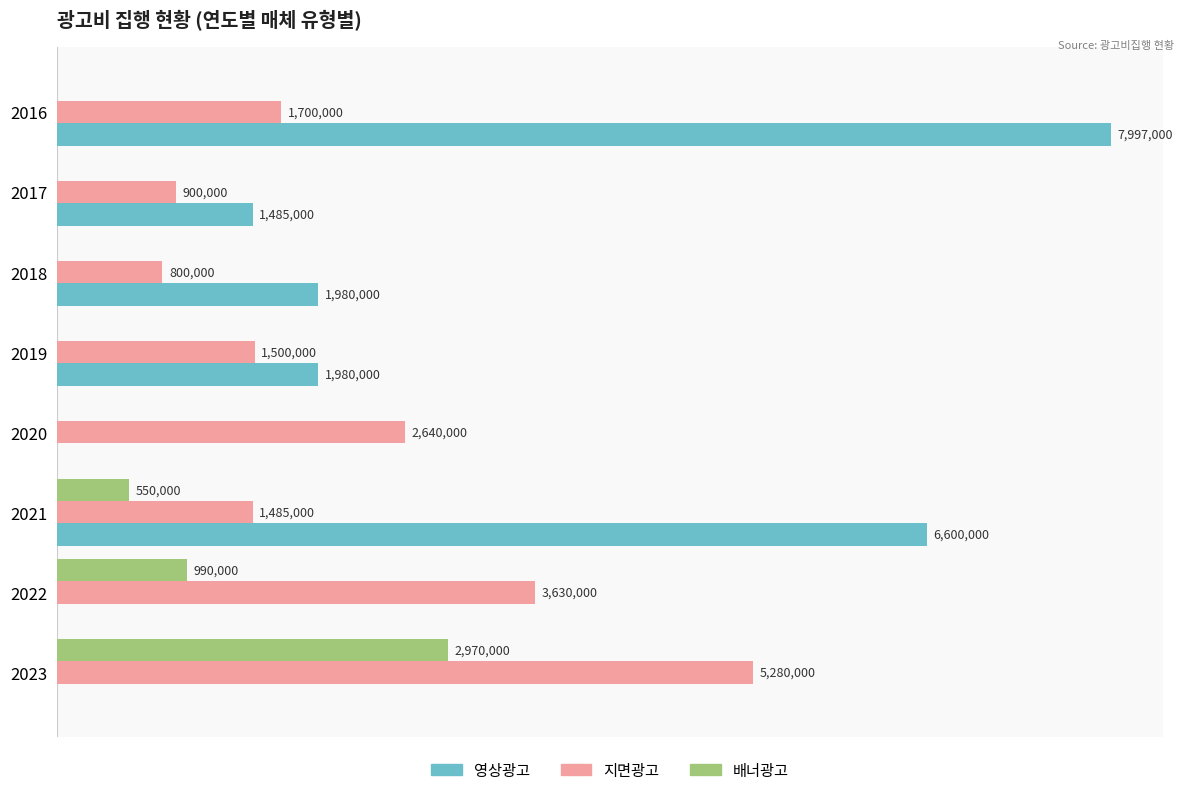

List the series in order of their peak value, lowest first.

배너광고, 지면광고, 영상광고